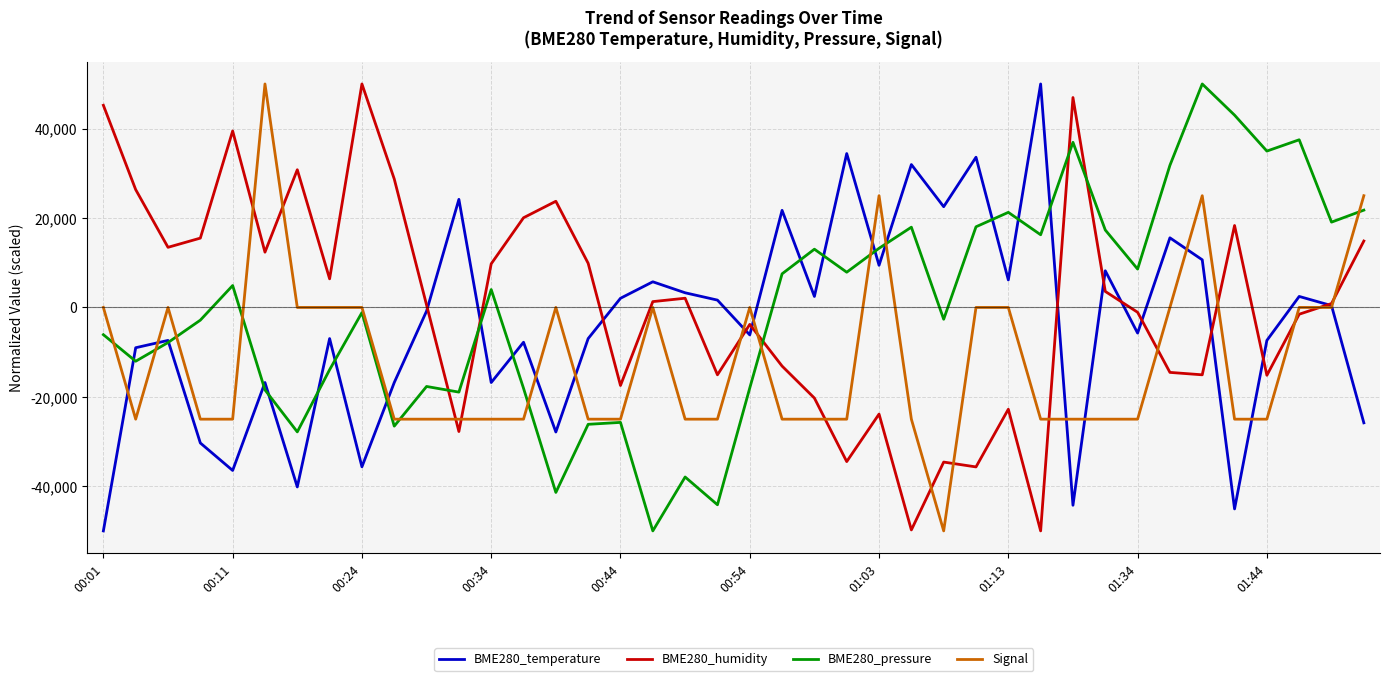

What is the sum of all Signal values?

-475000.0